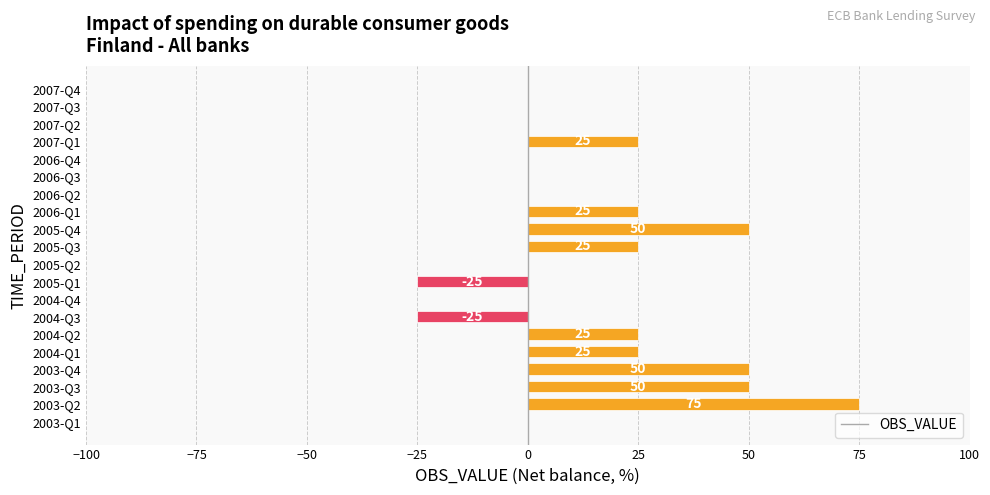

Are the bars horizontal?

Yes